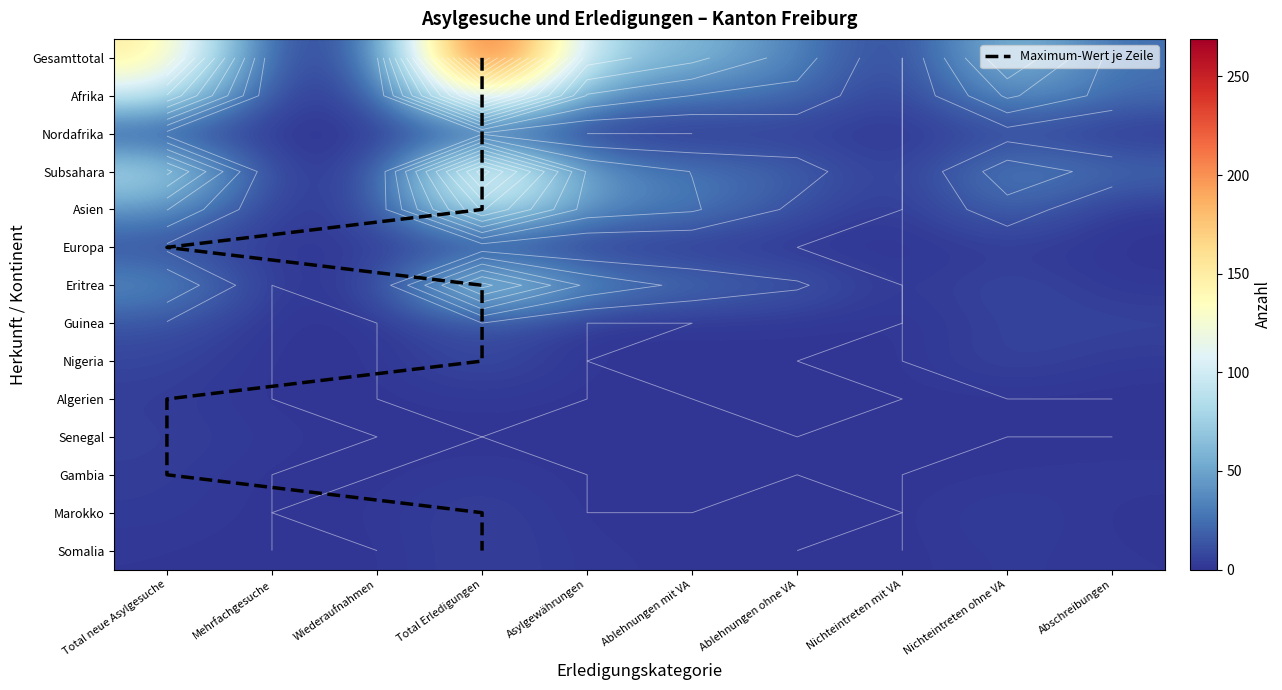

True or false: Nigeria has a value of 5 at Wiederaufnahmen.

False